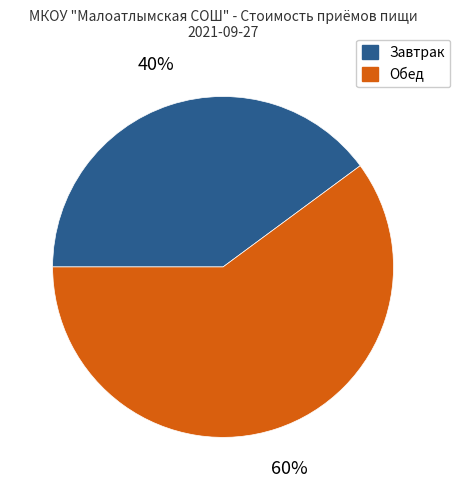

Is there any slice that represents more than half of the pie?

Yes